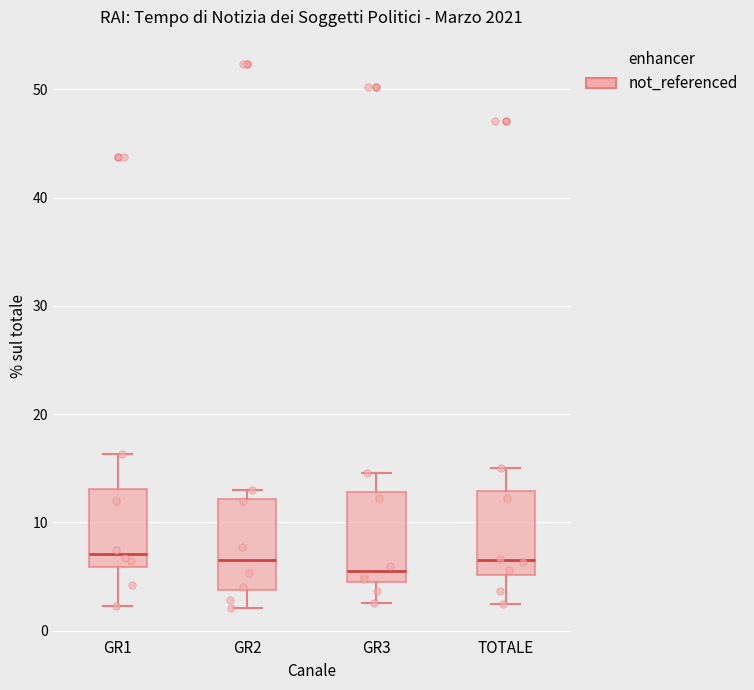

Reading left to right, read every box against the y-axis: the position of its median line, the range the box covers, and the ends of its whiskers. The values are not printed on the chart, so give them approximately, as read against the axis.

GR1: median 7, box 6 to 13, whiskers 2 to 16
GR2: median 7, box 4 to 12, whiskers 2 to 13
GR3: median 5 (just above the box's lower edge), box 5 to 13, whiskers 3 to 15
TOTALE: median 6, box 5 to 13, whiskers 2 to 15